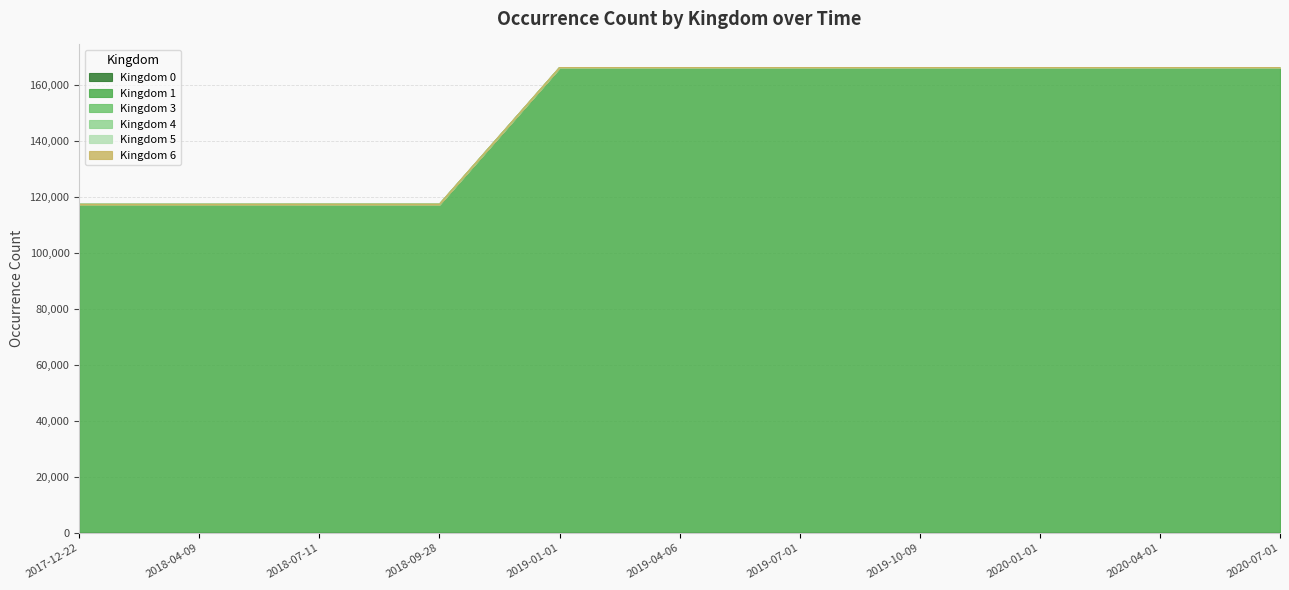

Reading left to right, transcribe all the data shown in this chart.

Kingdom 0: 3	3	3	3	3	3	3	3	3	3	3
Kingdom 1: 117287	117287	117306	117306	166064	166064	166064	166064	166064	166064	166064
Kingdom 3: 0	0	4	4	4	4	4	4	4	4	4
Kingdom 4: 0	0	1	1	1	1	1	1	1	1	1
Kingdom 5: 0	0	2	2	2	2	2	2	2	2	2
Kingdom 6: 0	0	22	22	22	22	22	22	22	22	22